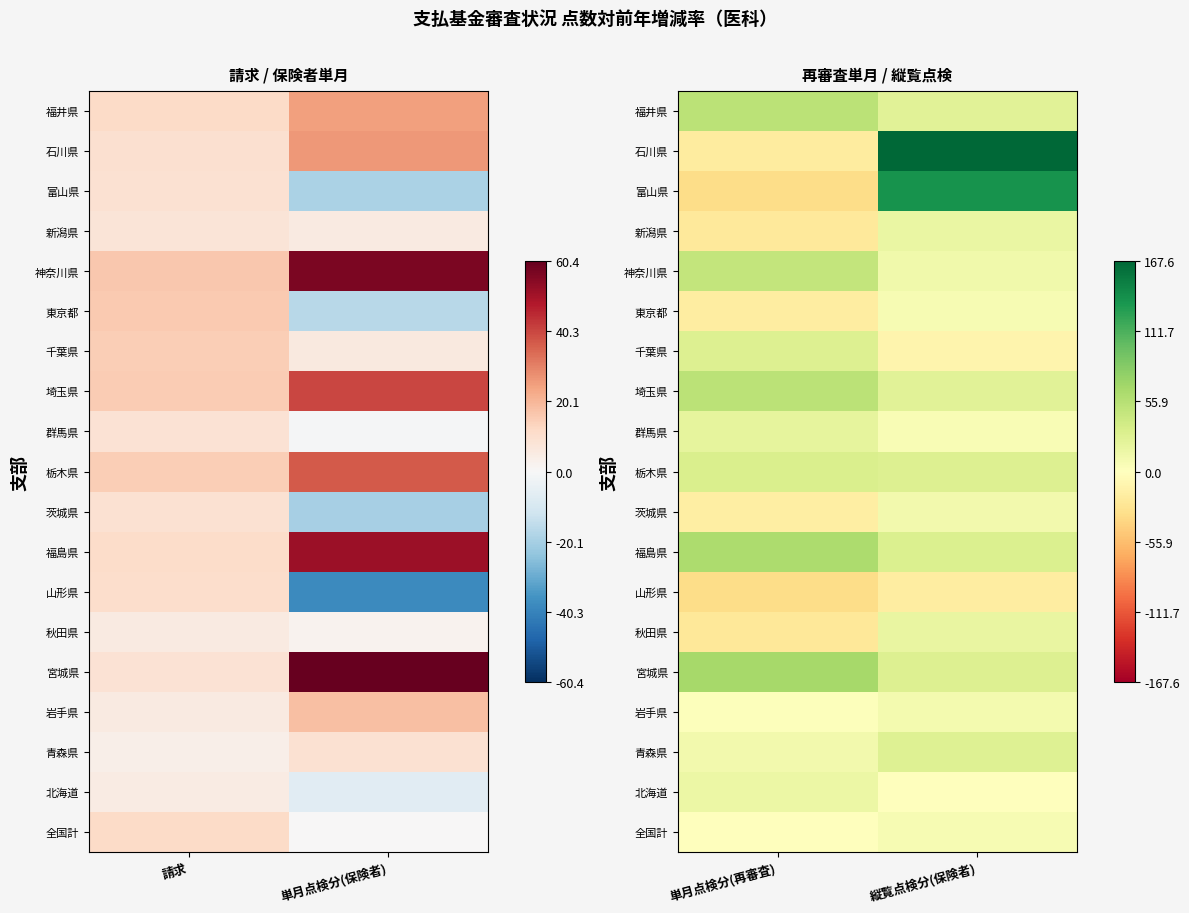

Rank the series by their maximum value, from lowest to highest.

山形県, 全国計, 東京都, 岩手県, 茨城県, 北海道, 新潟県, 秋田県, 群馬県, 青森県, 千葉県, 栃木県, 神奈川県, 埼玉県, 福井県, 福島県, 宮城県, 富山県, 石川県